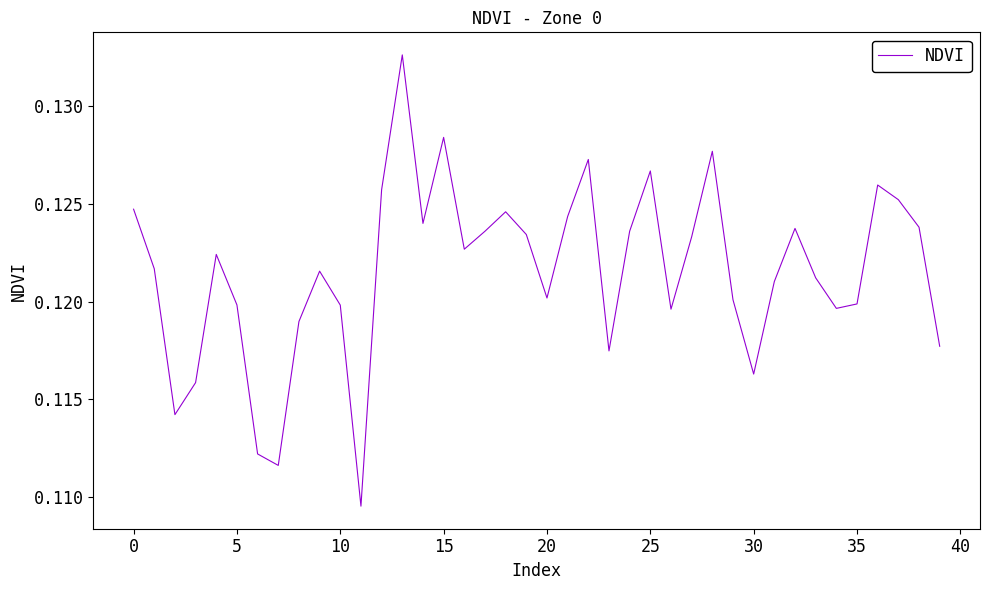

How many lines are shown in the chart?

1